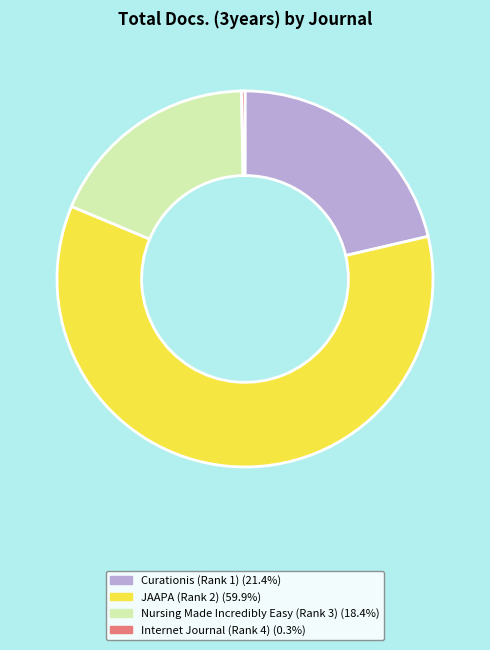

How many slices are in this pie chart?

4